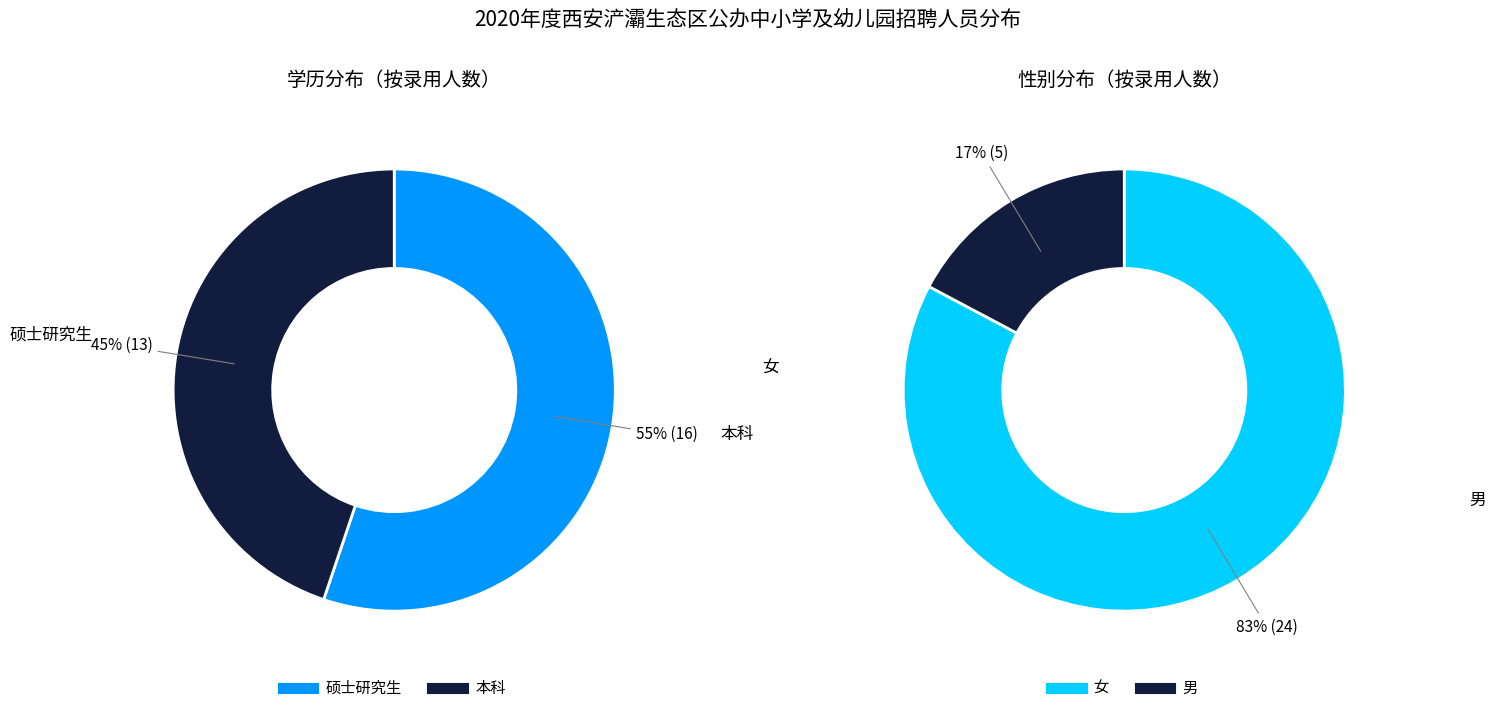

The 硕士研究生 slice represents 55% of the pie. True or false?

True